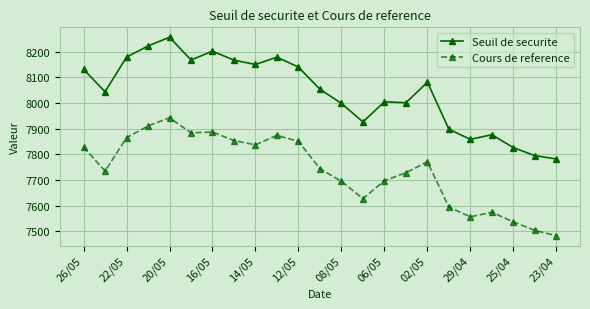

In Cours de reference, how many points are lower than both neighbors (excluding endpoints)?

5